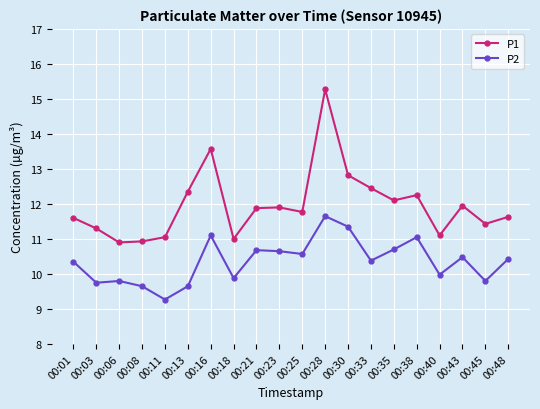

Where is P1 nearest to the value 13?

00:30